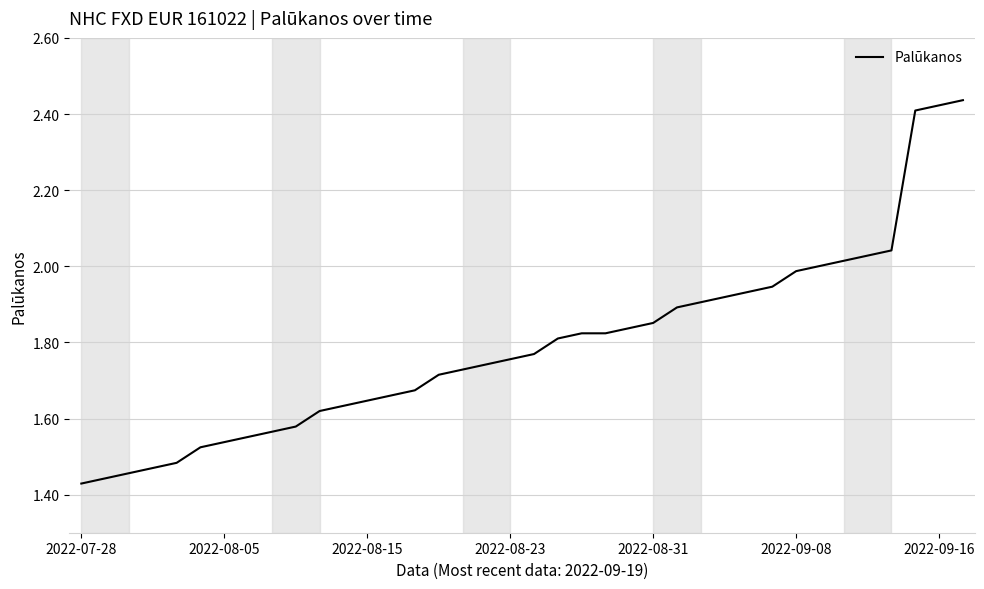

What is the difference between the maximum and minimum values?

1.0